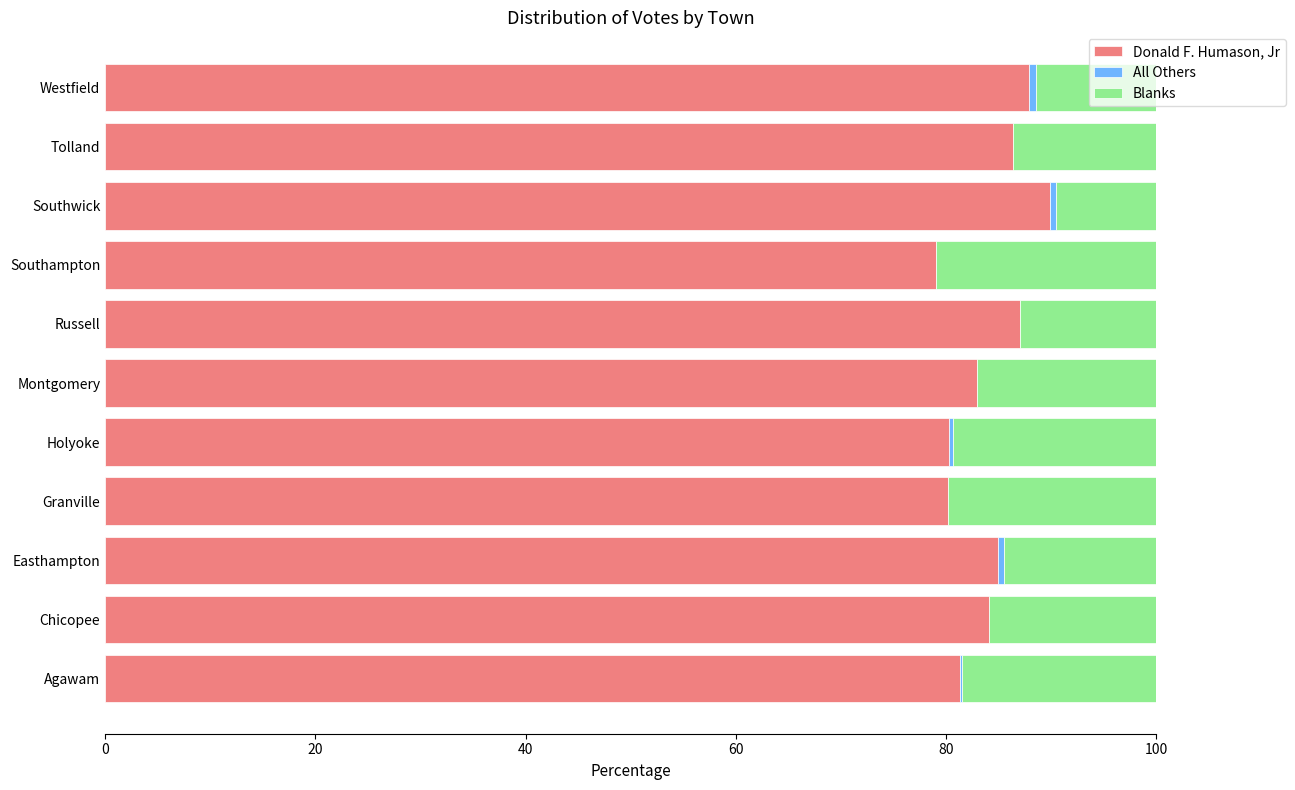

What is the total value across all series at Tolland?

100.0